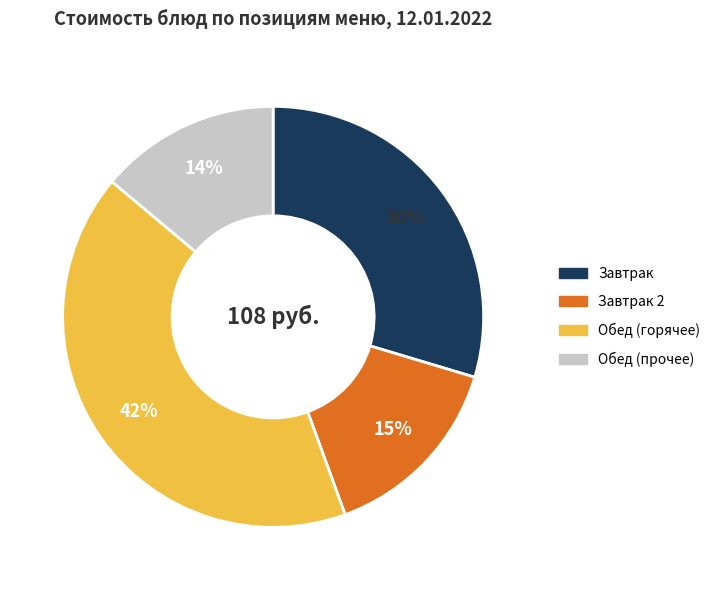

To the nearest percent, what is the average slice percentage?

25%